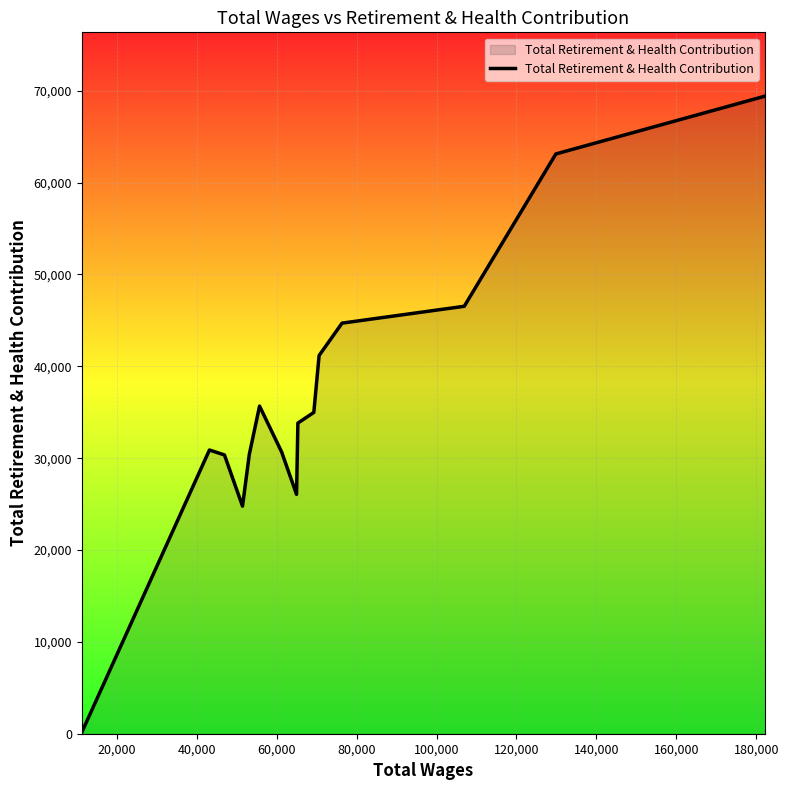

What is the difference between the maximum and minimum values?

69277